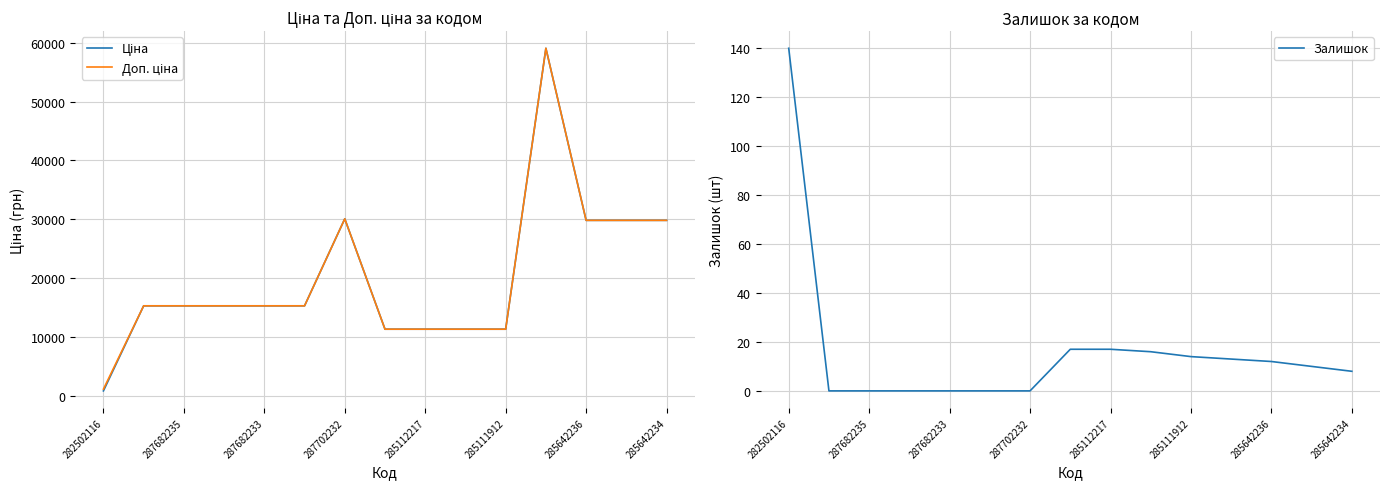

Which series has the largest total across all categories?

Доп. ціна